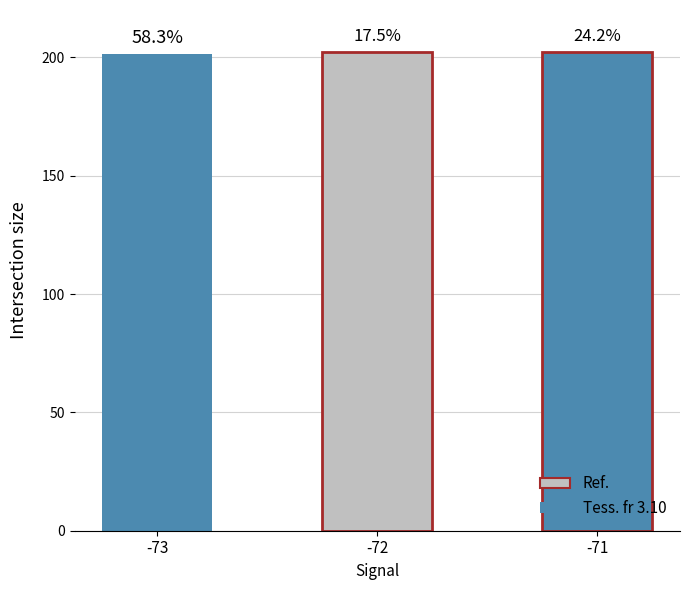

What is the difference between the maximum and second lowest values?

0.1